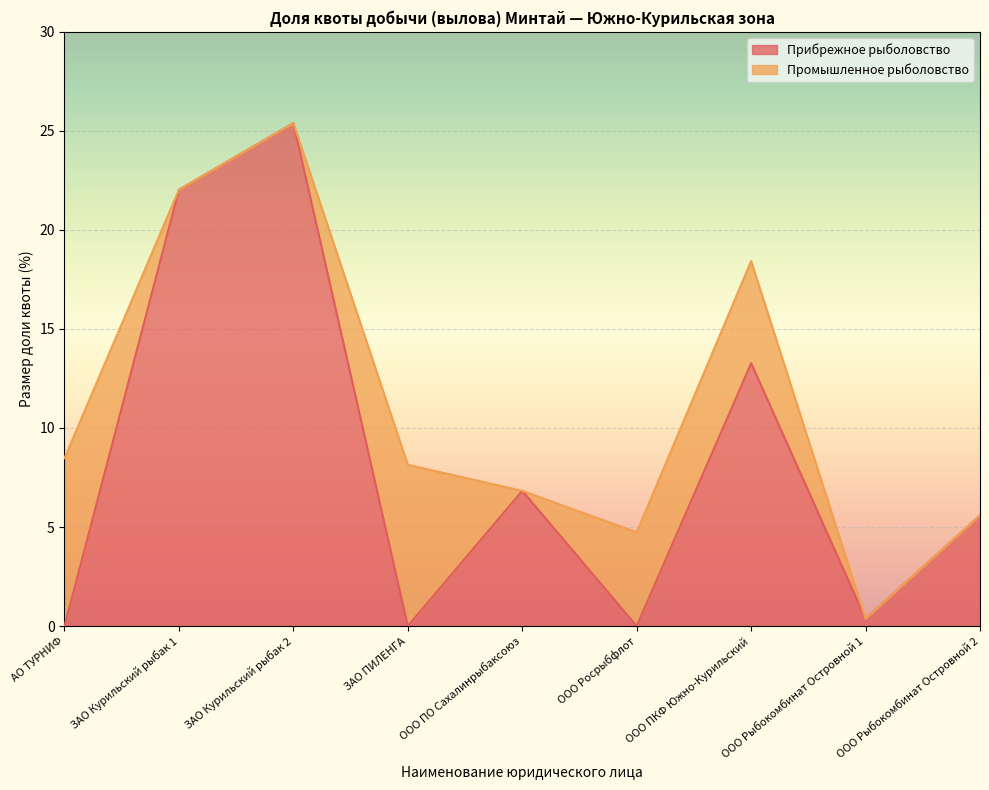

Where is the first local maximum?

ЗАО Курильский рыбак 2